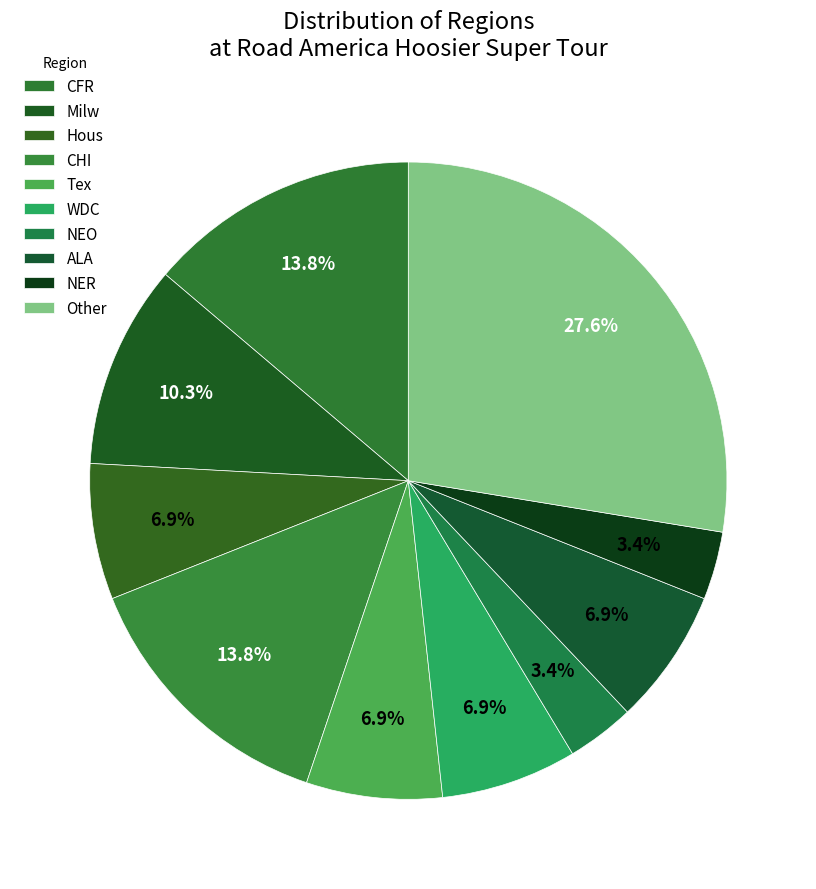

How many segments does this pie chart have?

10